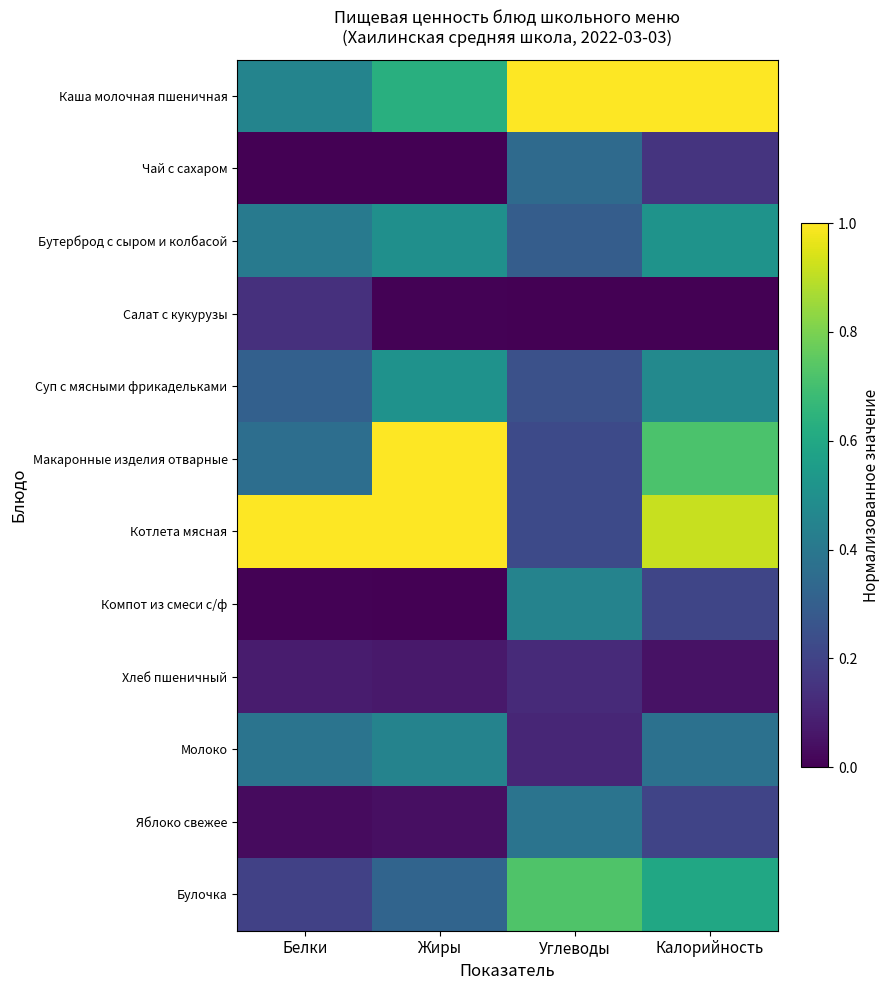

Which category has the lowest value across all series?

Белки